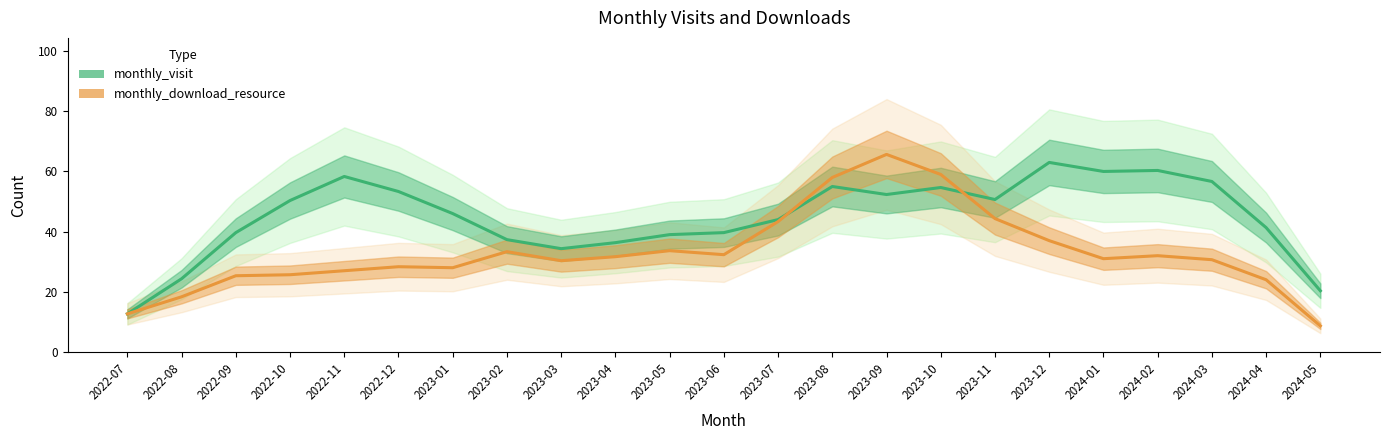

Is it true that monthly_visit equals 57.1 at 2022-09?

False